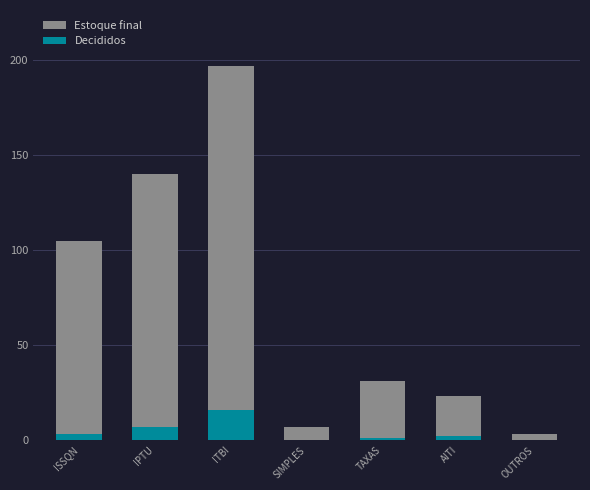

What is the difference between the highest and lowest values at TAXAS?

30